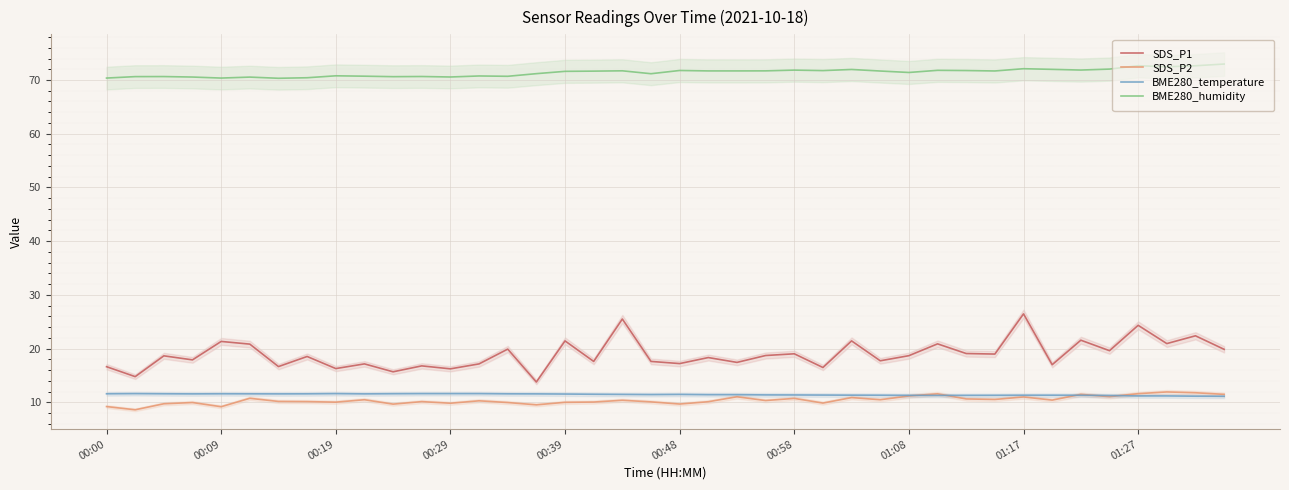

What is the lowest value of the BME280_temperature series?

11.1